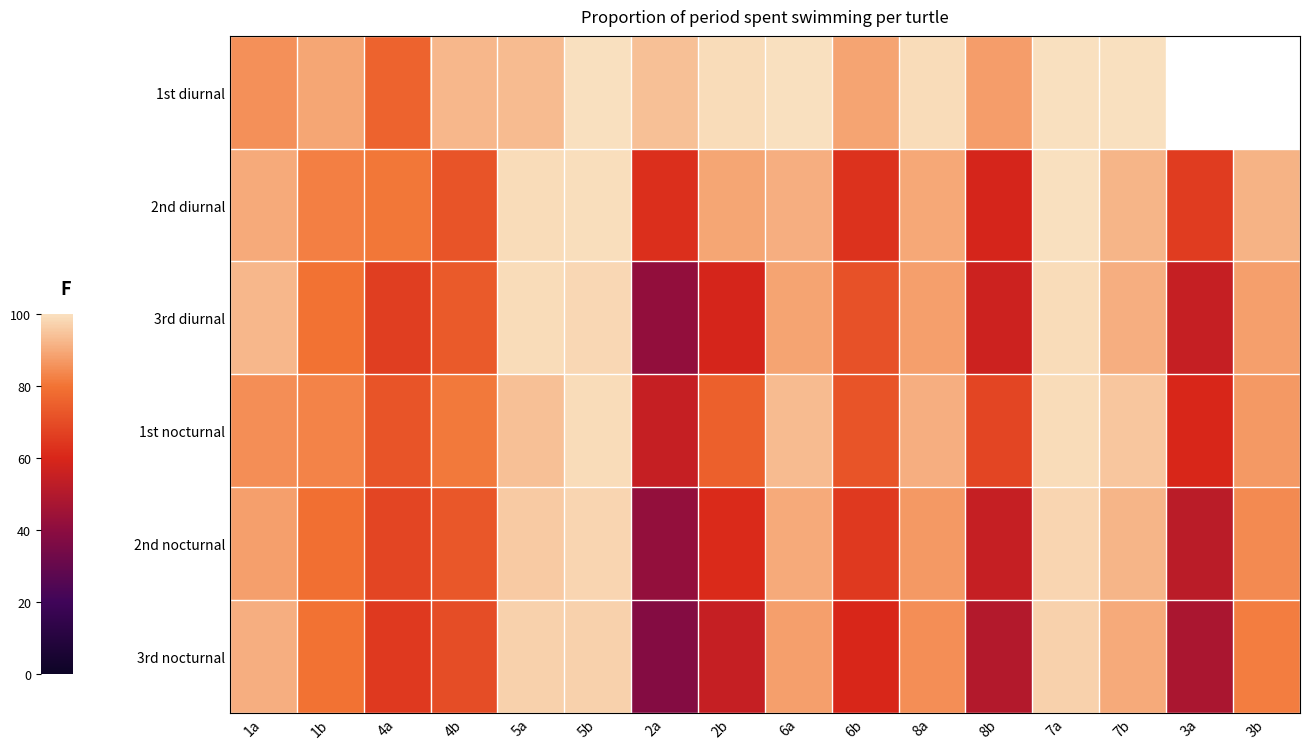

Which series changed the most between 2a and 6a?

3rd nocturnal